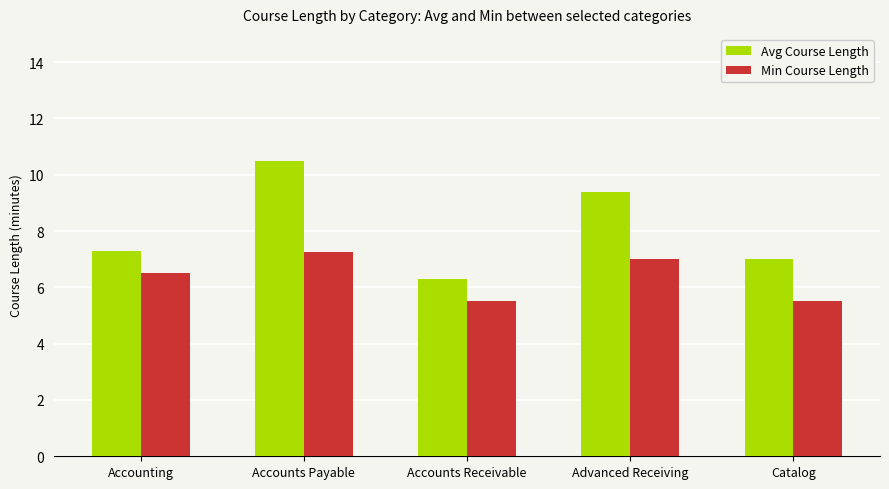

Rank the series by their average value, from lowest to highest.

Min Course Length, Avg Course Length